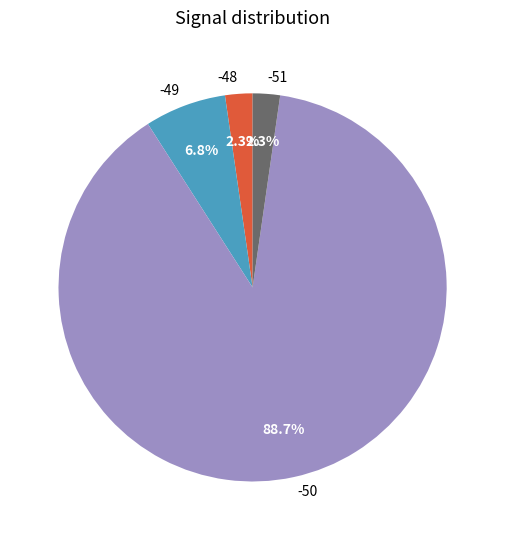

To the nearest percent, what is the average slice percentage?

25%